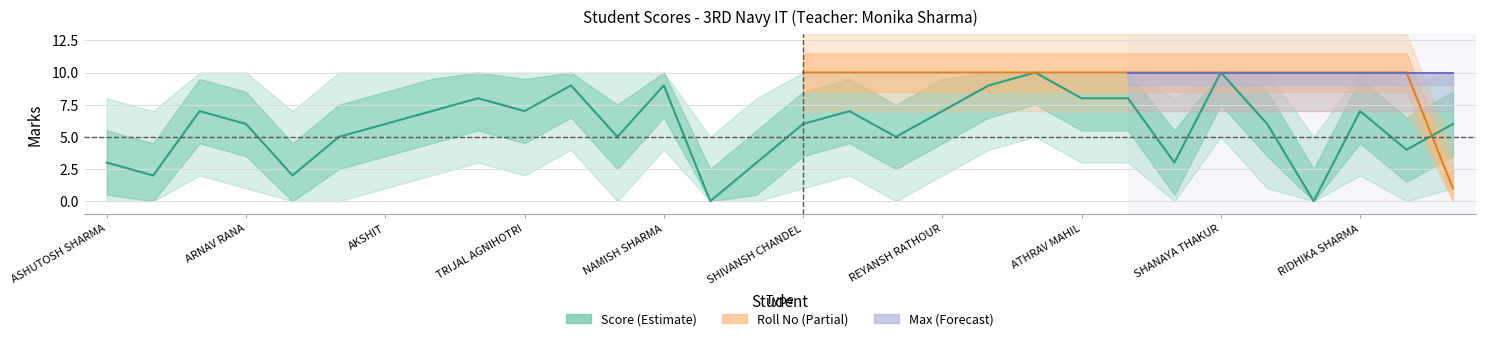

What are all the series names shown in the legend?

Score, Max, Roll No